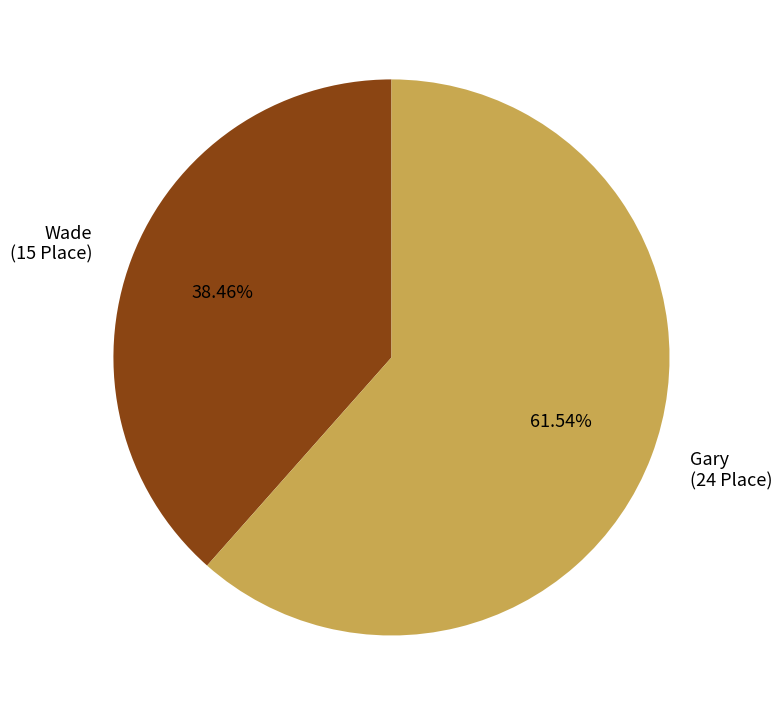

How much of the chart is everything except Wade?

61.5%